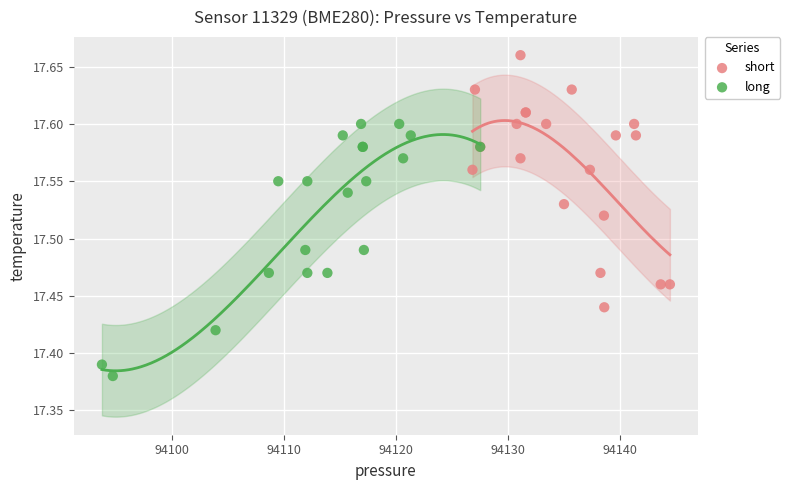

Which series contains the lowest Y value?

long